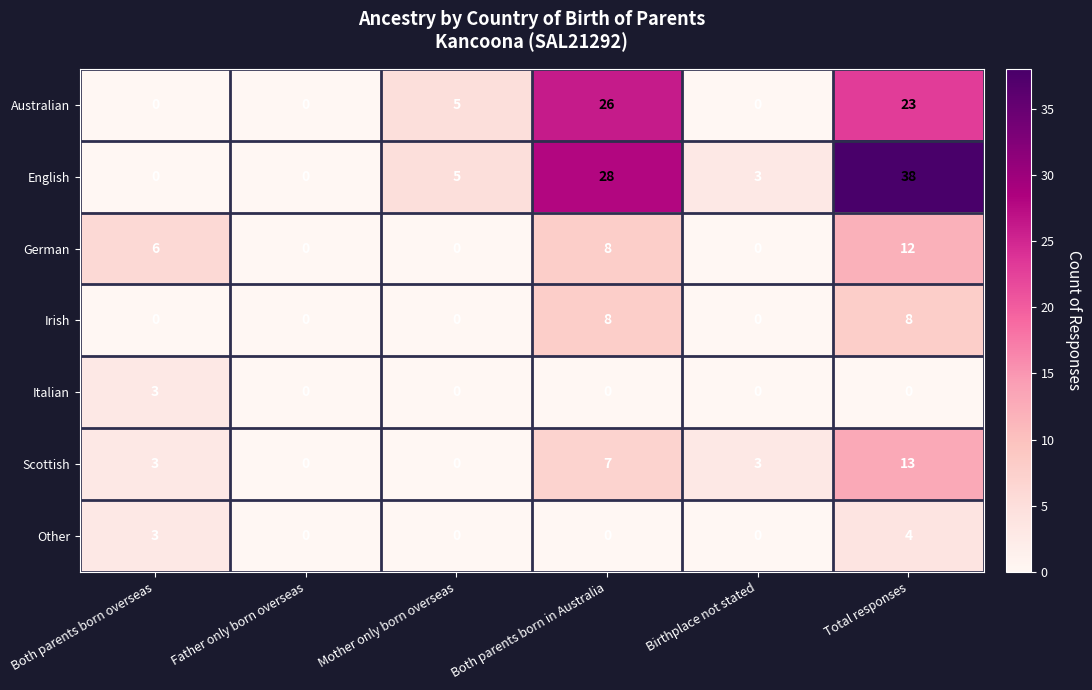

At which category is the sum across all series the highest?

Total responses